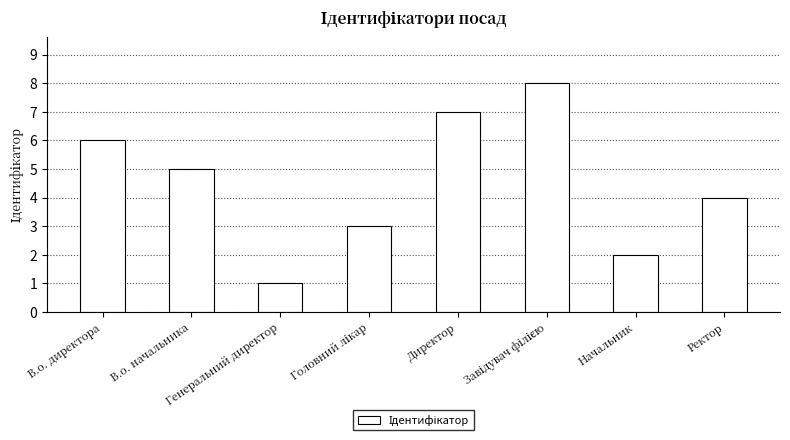

Are the bars grouped side by side (vs. stacked)?

No